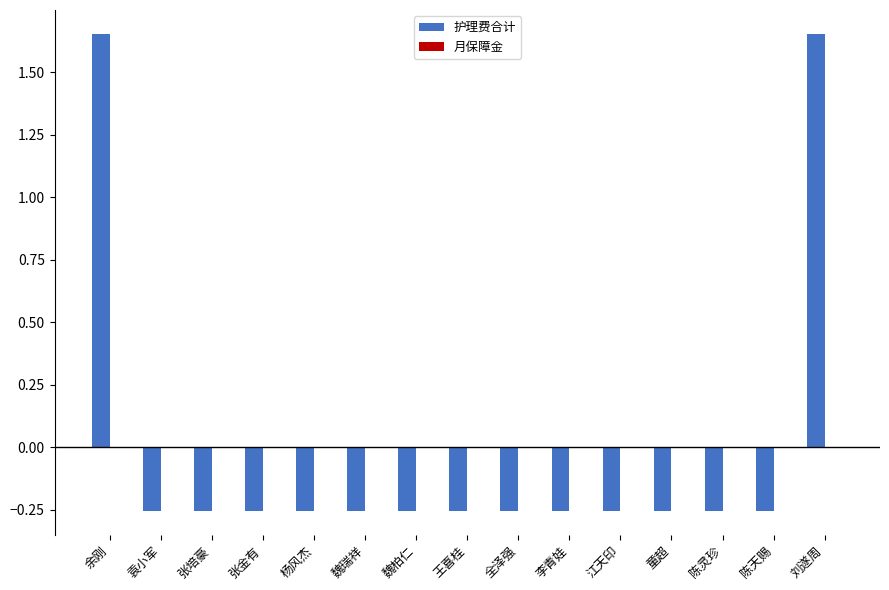

What is the difference between the maximum and second lowest values?

1.9